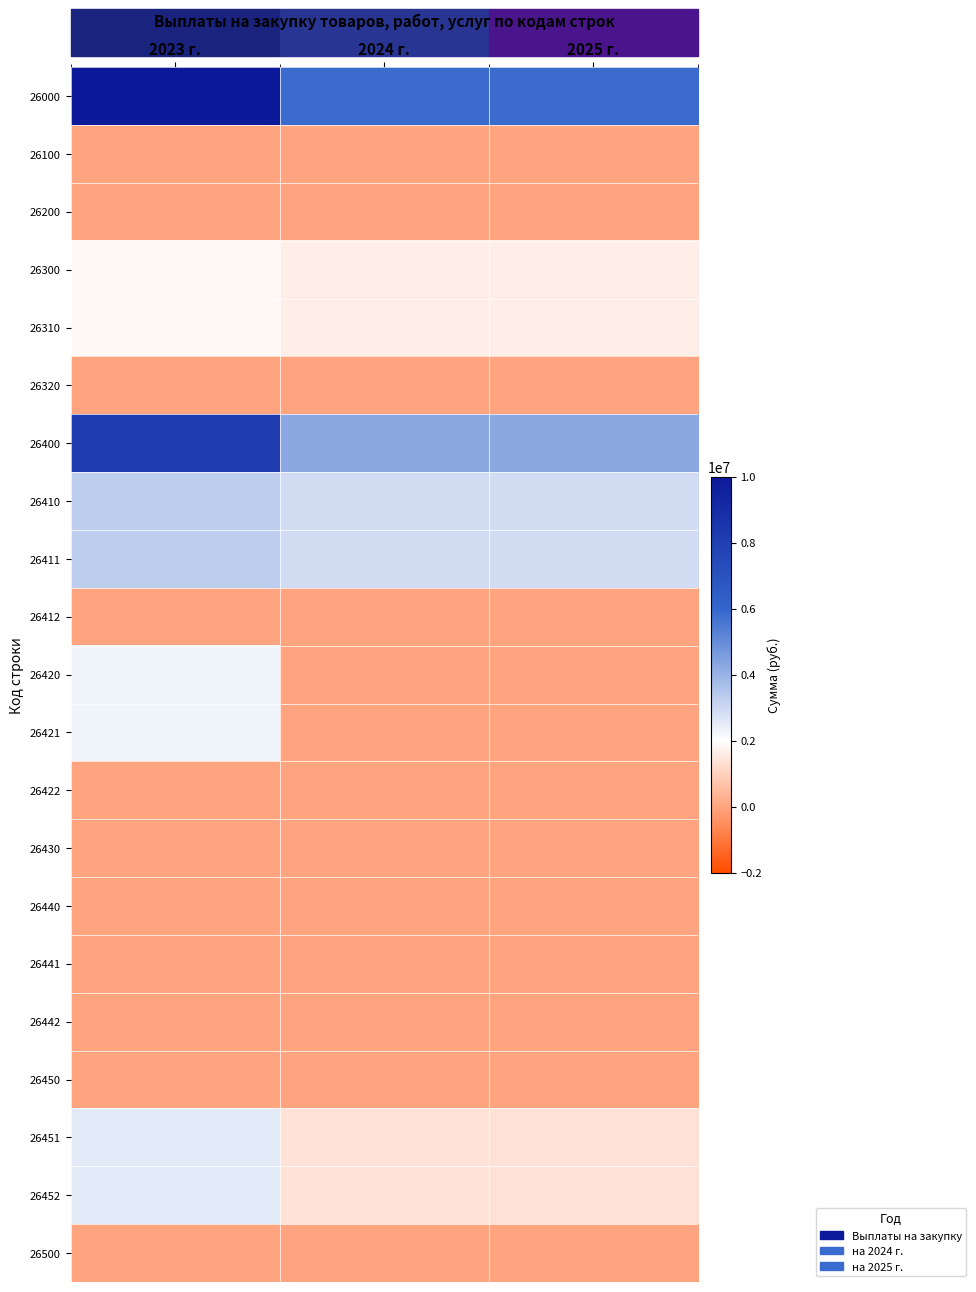

At which category does the chart reach its minimum across all series?

2023 г.